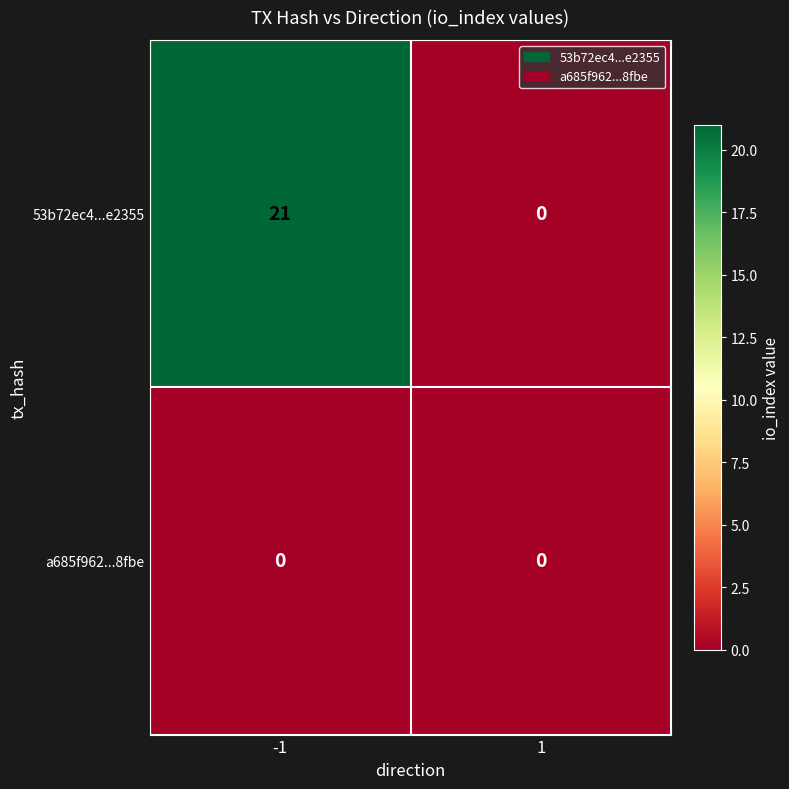

At -1, list the series in order from smallest to largest.

a685f962...8fbe, 53b72ec4...e2355